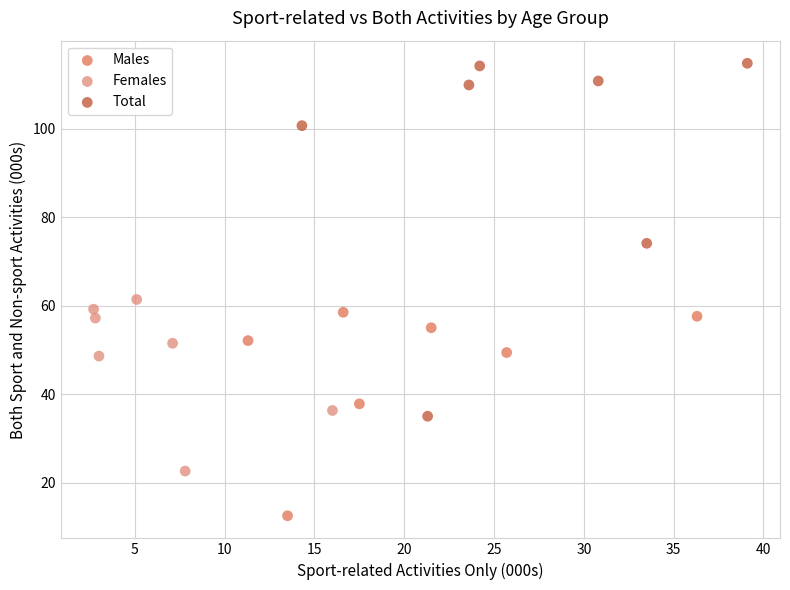

Which series contains the lowest Y value?

Males